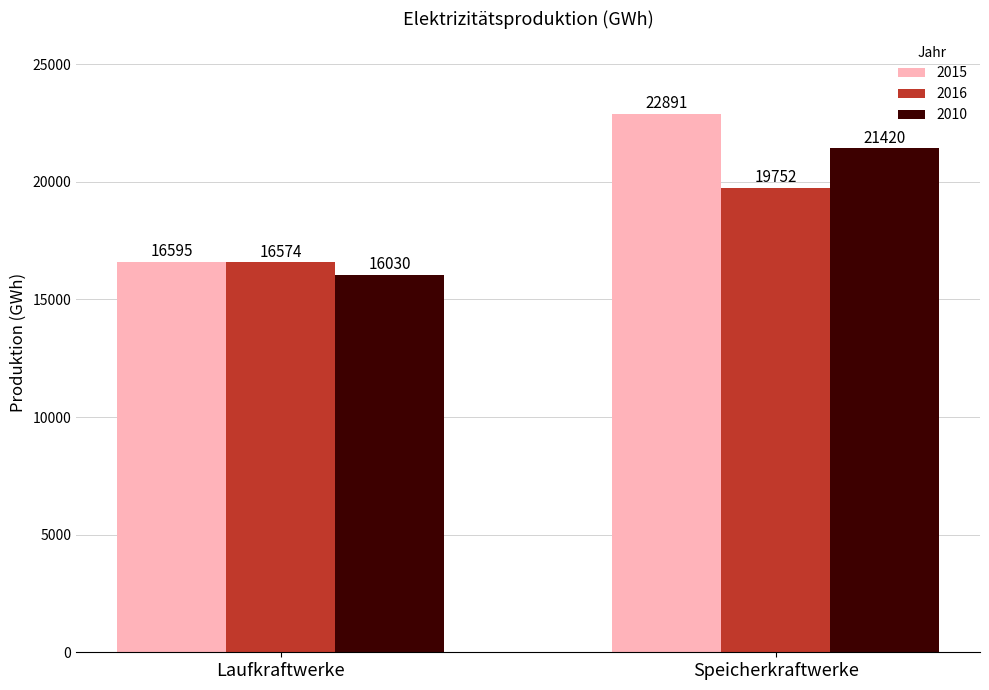

At which category is the sum across all series the highest?

Speicherkraftwerke